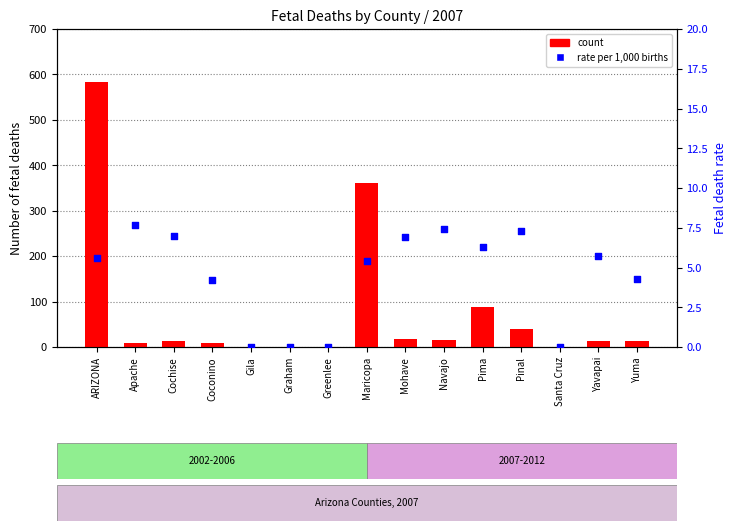

Which series has the largest Y range (max minus min)?

count